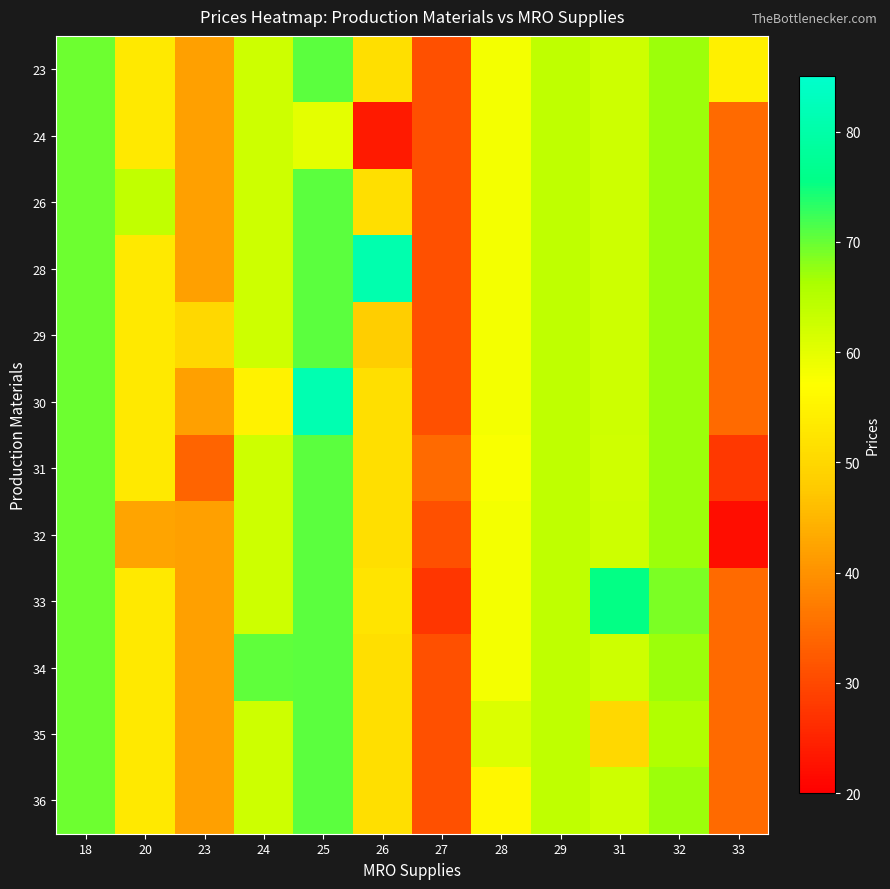

Reading left to right, what are all the values shown in this chart?

23: 18=69.6	20=53.1	23=41.9	24=62.6	25=70.7	26=51.3	27=31.1	28=58.1	29=64.1	31=62.6	32=67.2	33=54.5
24: 18=69.6	20=53.1	23=41.9	24=62.6	25=60.0	26=23.6	27=31.1	28=58.1	29=64.1	31=62.6	32=67.2	33=34.7
26: 18=69.6	20=63.9	23=41.9	24=62.6	25=70.7	26=51.3	27=31.1	28=58.1	29=64.1	31=62.6	32=67.2	33=34.7
28: 18=69.6	20=53.1	23=41.9	24=62.6	25=70.7	26=80.8	27=31.1	28=58.1	29=64.1	31=62.6	32=67.2	33=34.7
29: 18=69.6	20=53.1	23=50.0	24=62.6	25=70.7	26=48.2	27=31.1	28=58.1	29=64.1	31=62.6	32=67.2	33=34.7
30: 18=69.6	20=53.1	23=41.9	24=55.0	25=81.3	26=51.3	27=31.1	28=58.1	29=64.1	31=62.6	32=67.2	33=34.7
31: 18=69.6	20=53.1	23=33.8	24=62.6	25=70.7	26=51.3	27=34.6	28=57.7	29=64.1	31=62.2	32=67.2	33=27.8
32: 18=69.6	20=42.4	23=41.9	24=62.6	25=70.7	26=51.3	27=31.1	28=58.1	29=64.1	31=62.6	32=67.2	33=21.8
33: 18=69.6	20=53.1	23=41.9	24=62.6	25=70.7	26=52.4	27=27.5	28=58.2	29=64.1	31=75.6	32=68.8	33=34.7
34: 18=69.6	20=53.1	23=41.9	24=70.3	25=70.7	26=51.3	27=31.1	28=58.1	29=64.1	31=62.6	32=67.2	33=34.7
35: 18=69.6	20=53.1	23=41.9	24=62.6	25=70.7	26=51.3	27=31.1	28=61.0	29=64.1	31=50.0	32=65.5	33=34.7
36: 18=69.6	20=53.1	23=41.9	24=62.6	25=70.7	26=51.3	27=31.1	28=55.7	29=64.1	31=62.6	32=67.2	33=34.7